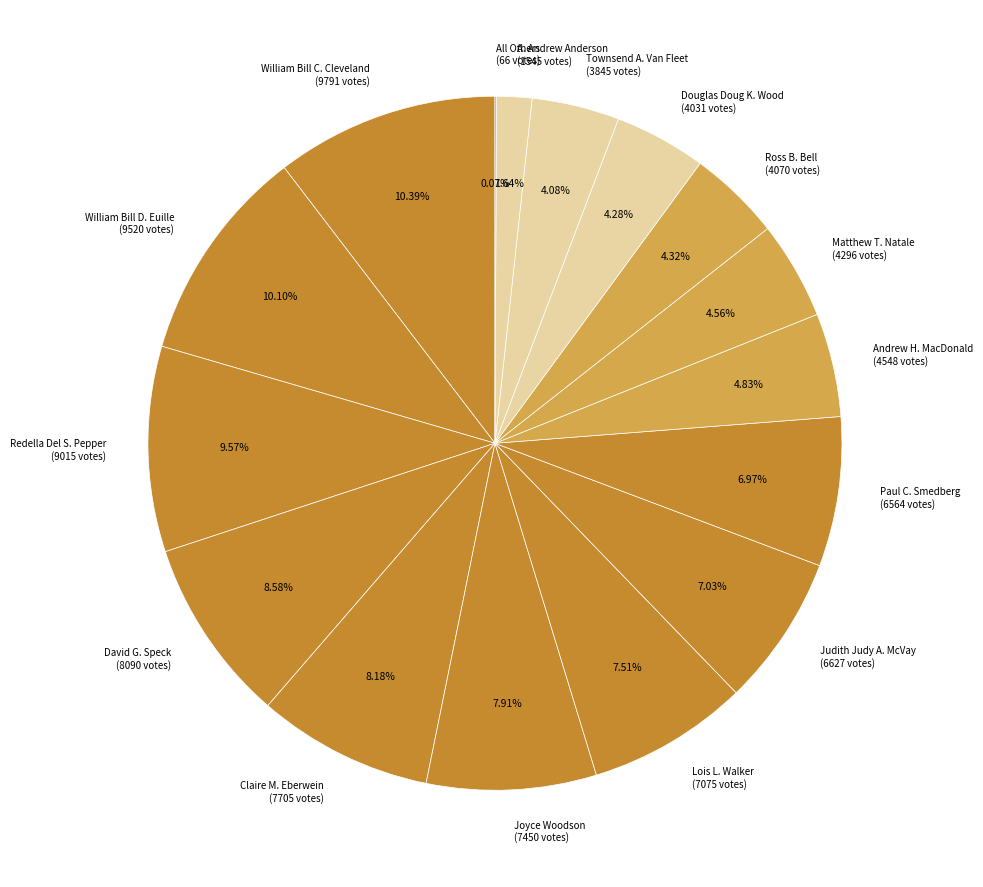

Is the sum of Judith Judy A. McVay (6627 votes) and David G. Speck (8090 votes) greater than half?

No